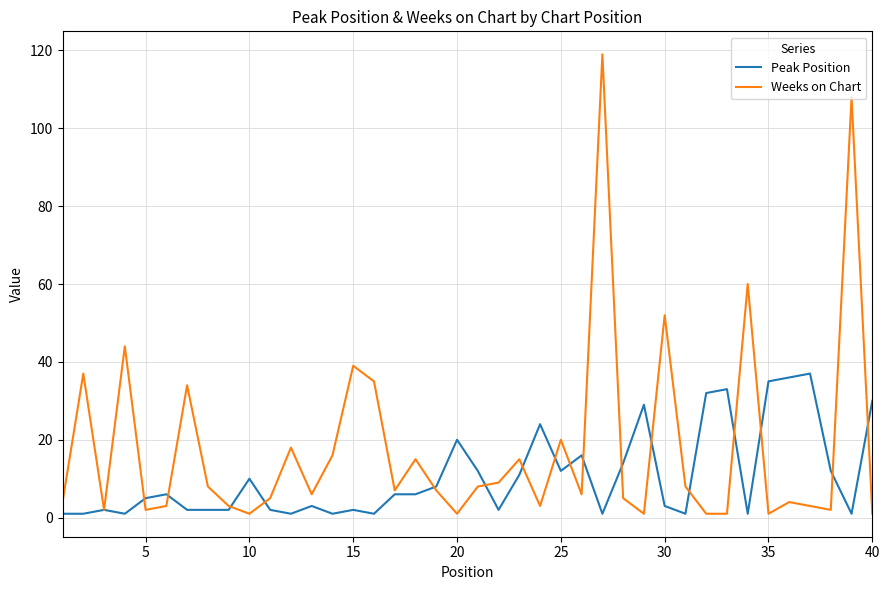

Which series has the largest total across all categories?

Weeks on Chart